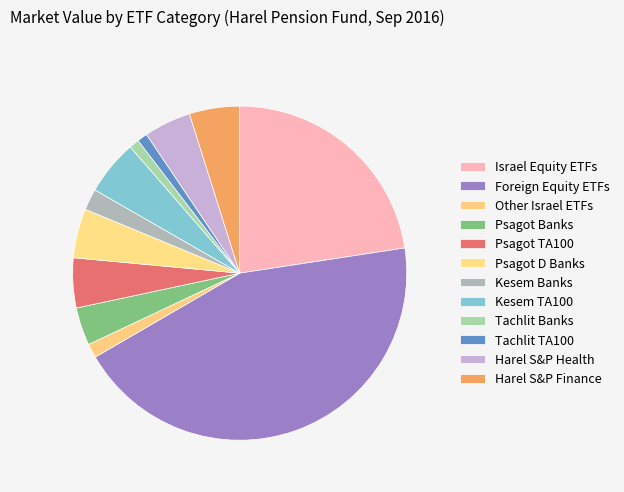

What percentage do קסם ת"א 100 and תכלית בנקים together represent?

6.3%